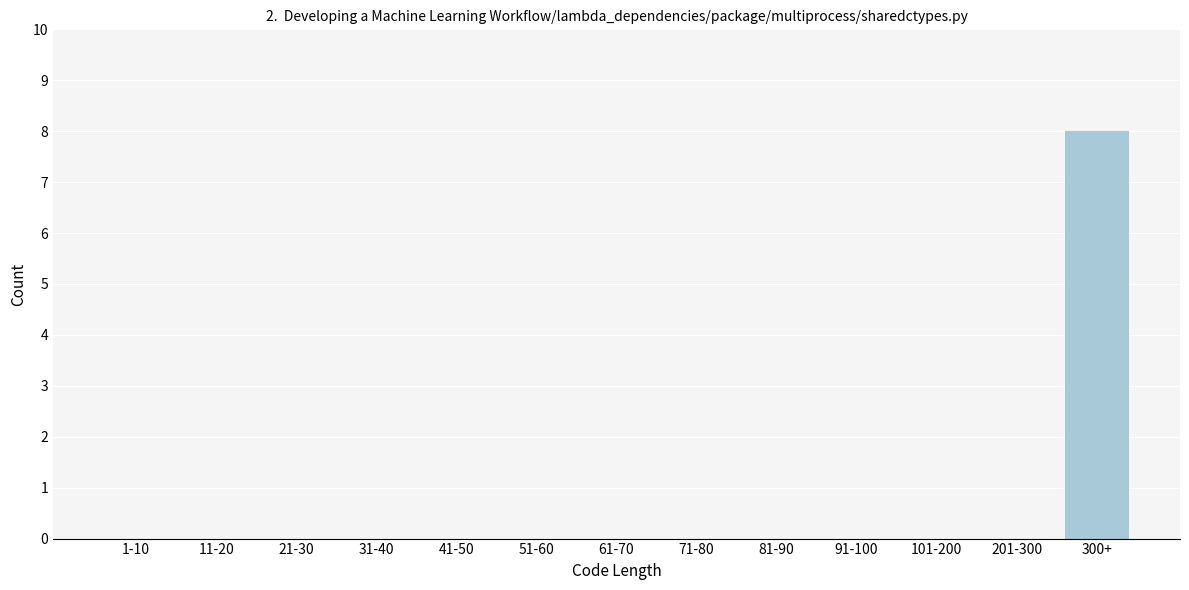

Reading left to right, list all the values displayed in this chart.

1-10=0	11-20=0	21-30=0	31-40=0	41-50=0	51-60=0	61-70=0	71-80=0	81-90=0	91-100=0	101-200=0	201-300=0	300+=8